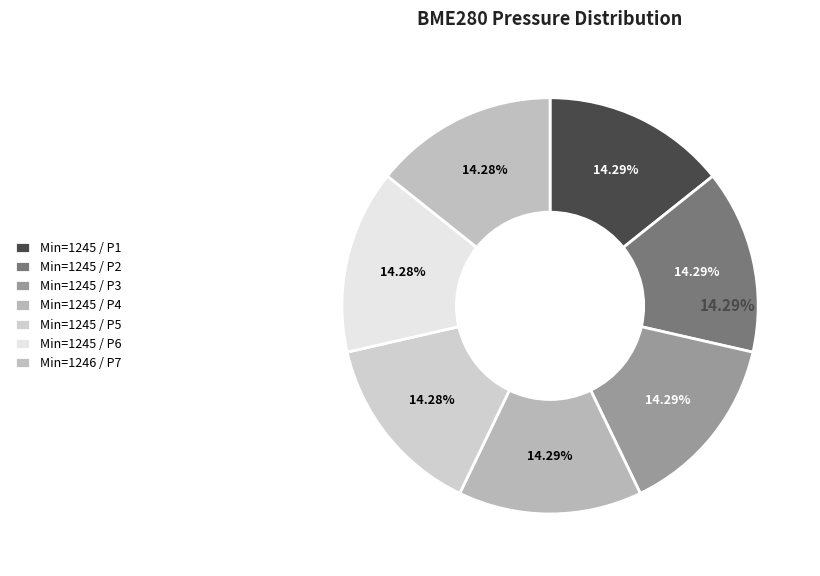

What percentage is the 1245 slice, to the nearest percent?

14%